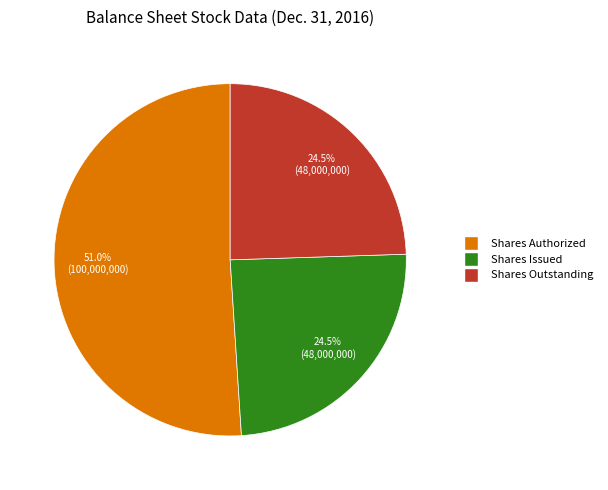

Is there a majority slice in this chart?

Yes